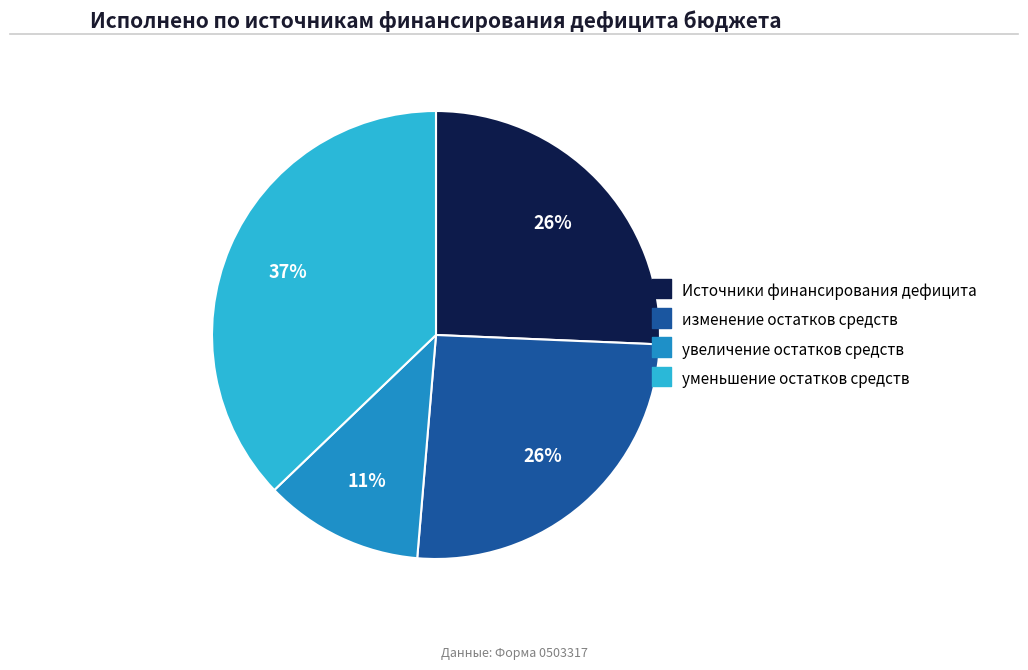

Is there a majority slice in this chart?

No